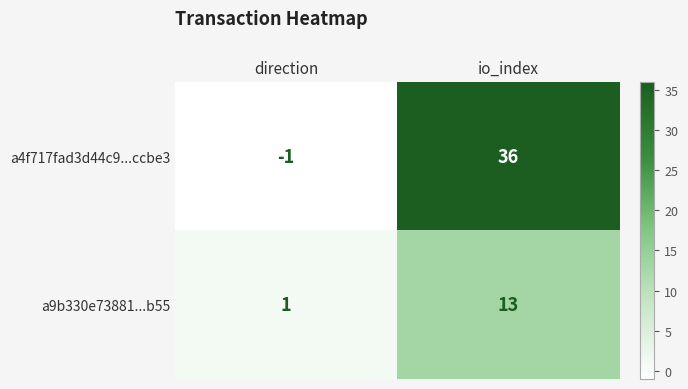

Reading left to right, extract all data points from this chart.

a4f717fad3d44c9...ccbe3: -1	36
a9b330e73881...b55: 1	13